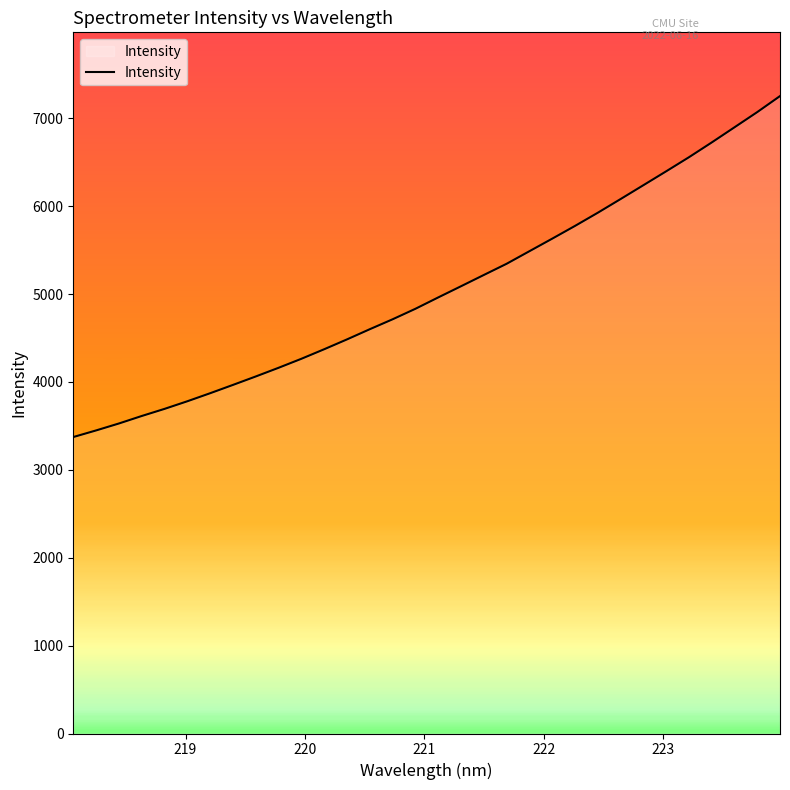

True or false: there are more than 2 points higher than both neighbors.

False